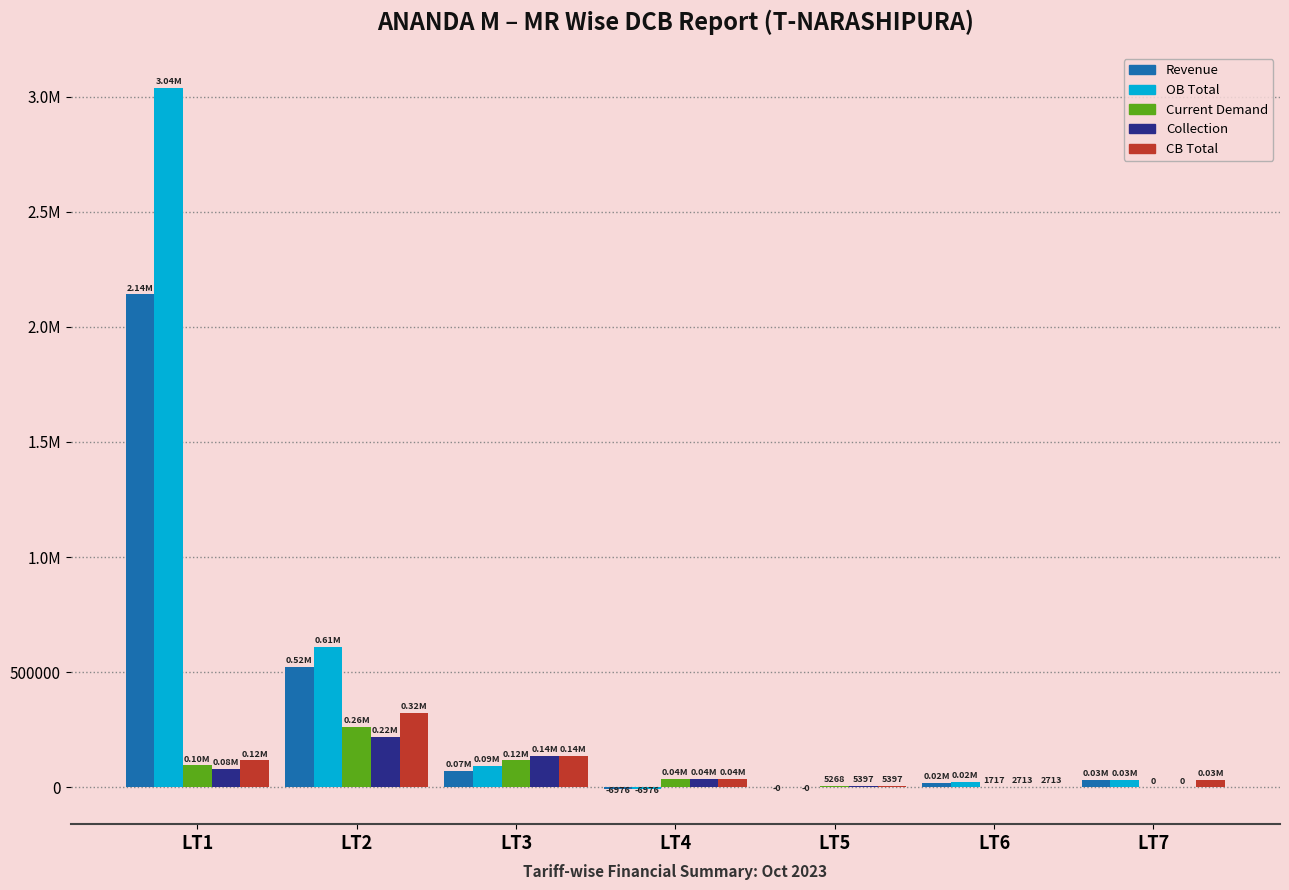

Are the bars grouped side by side (vs. stacked)?

Yes